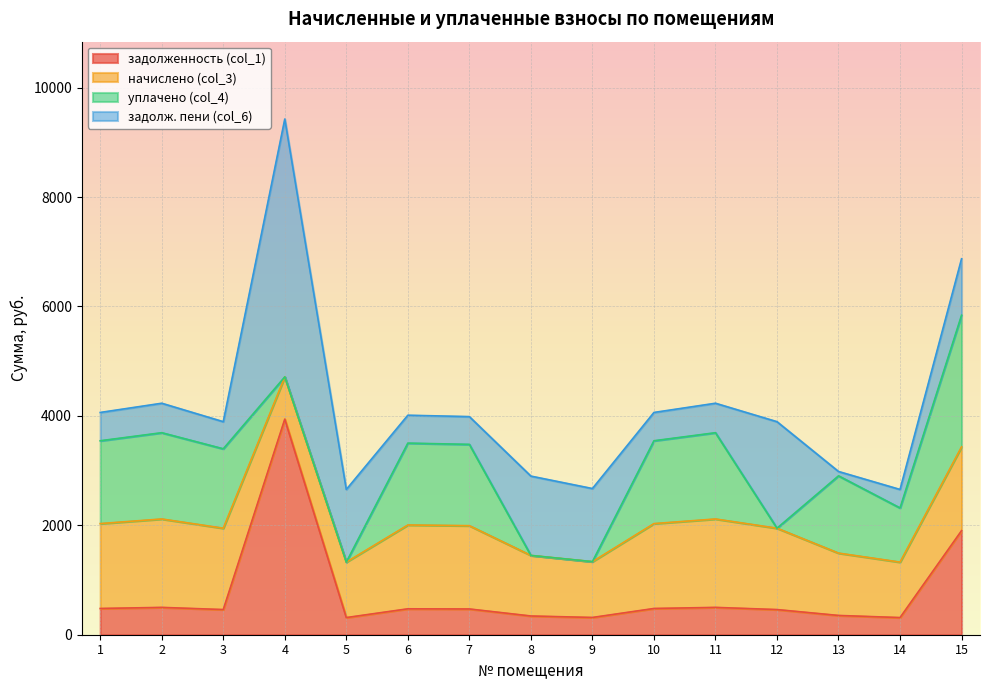

What is the value of the уплачено (col_4) point at the 7th from the left?

1485.7